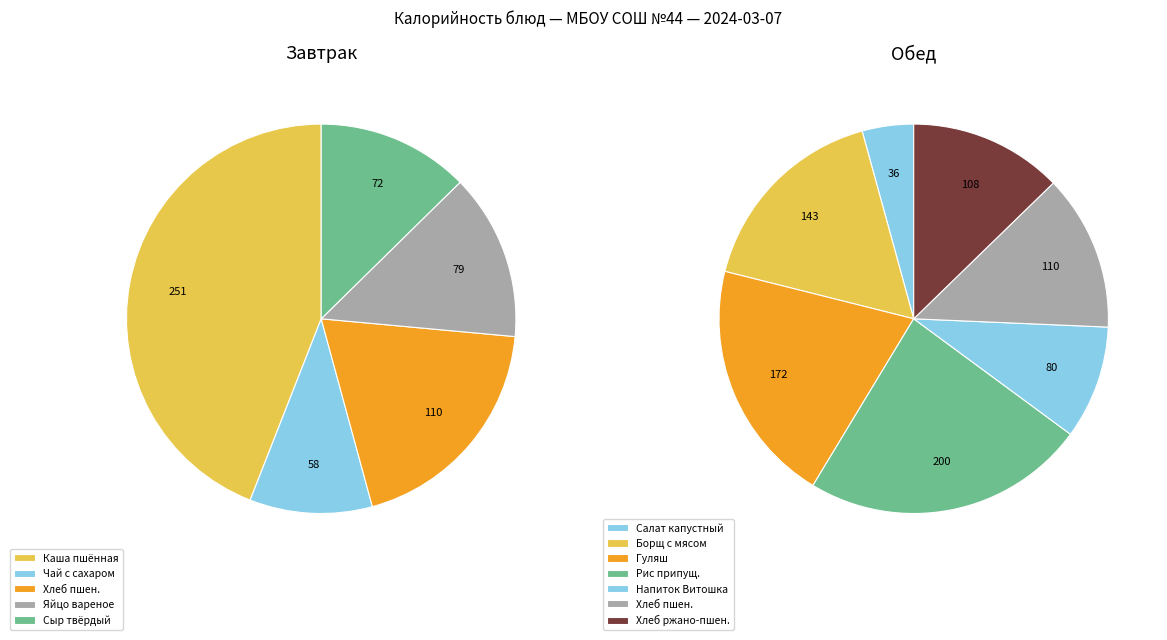

Rank the categories by value from highest to lowest.

Каша жидкая молочная (с маслом) пшённая, Рис припущенный, Гуляш из мяса (с соусом), Борщ с капустой и картофелем, Хлеб пшеничный (завтрак), Хлеб пшеничный (обед), Хлеб ржано-пшеничный, Напиток Витошка, Яйцо вареное, Сыр твёрдый (порциями), Чай с сахаром, Салат из белокачаной капусты